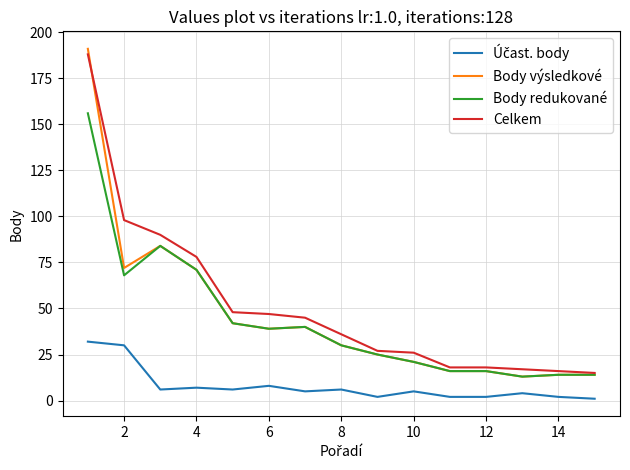

What is the greatest value displayed?

191